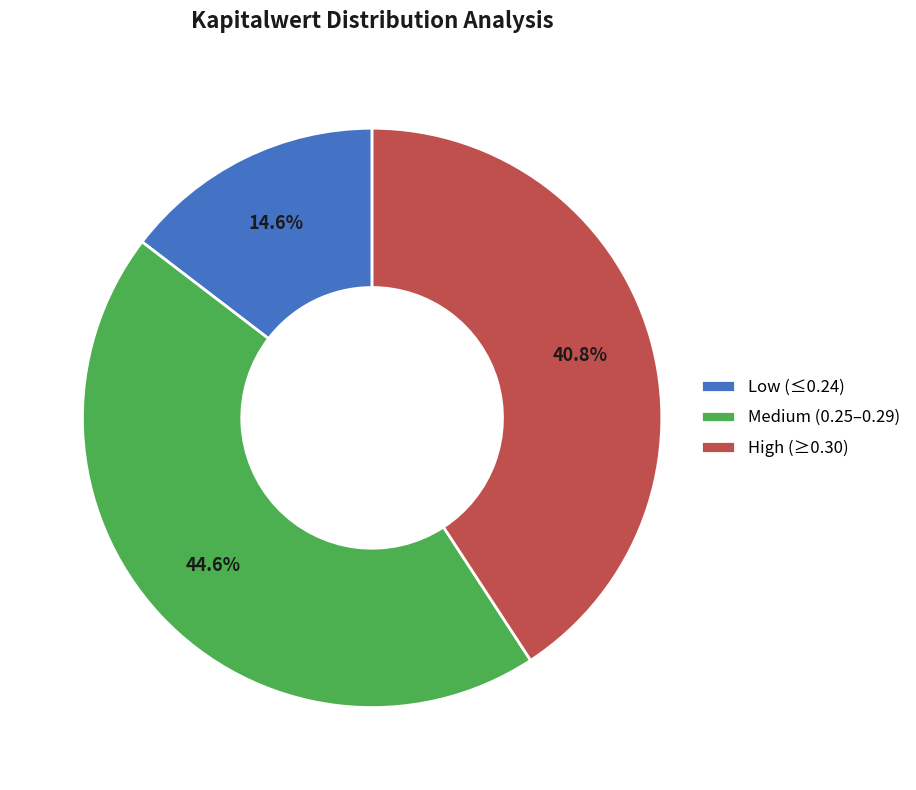

Is there any slice that represents more than half of the pie?

No